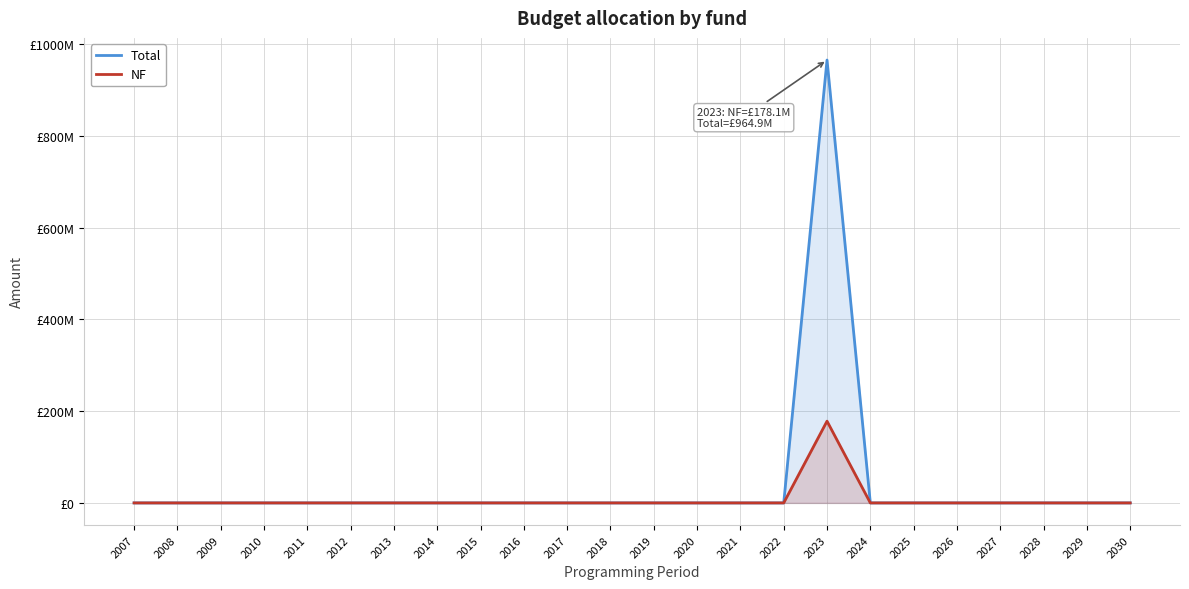

List the series in order of their overall mean, highest first.

Total, NF